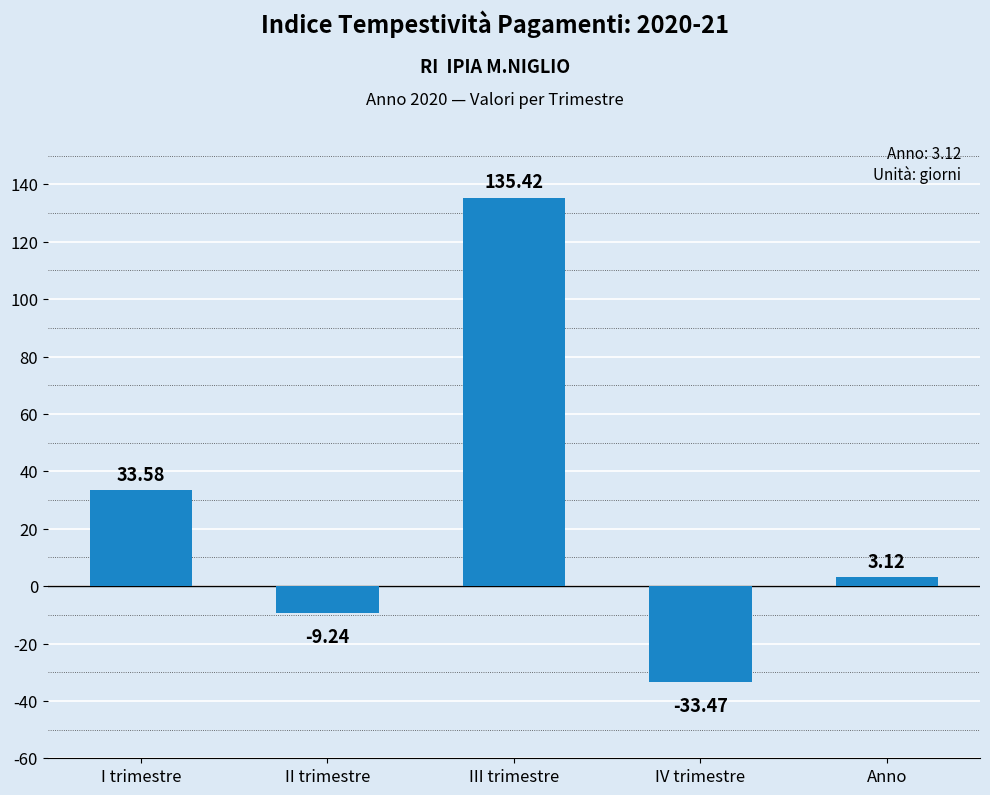

What position from the right is IV trimestre?

2